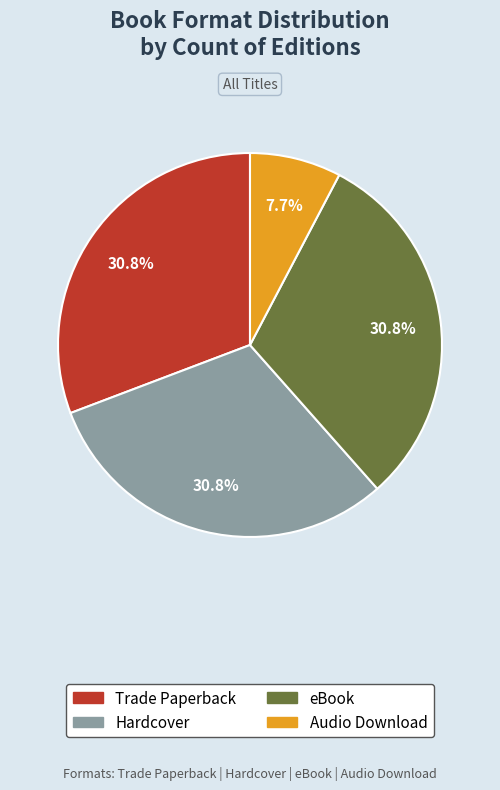

Is there any slice that represents more than half of the pie?

No